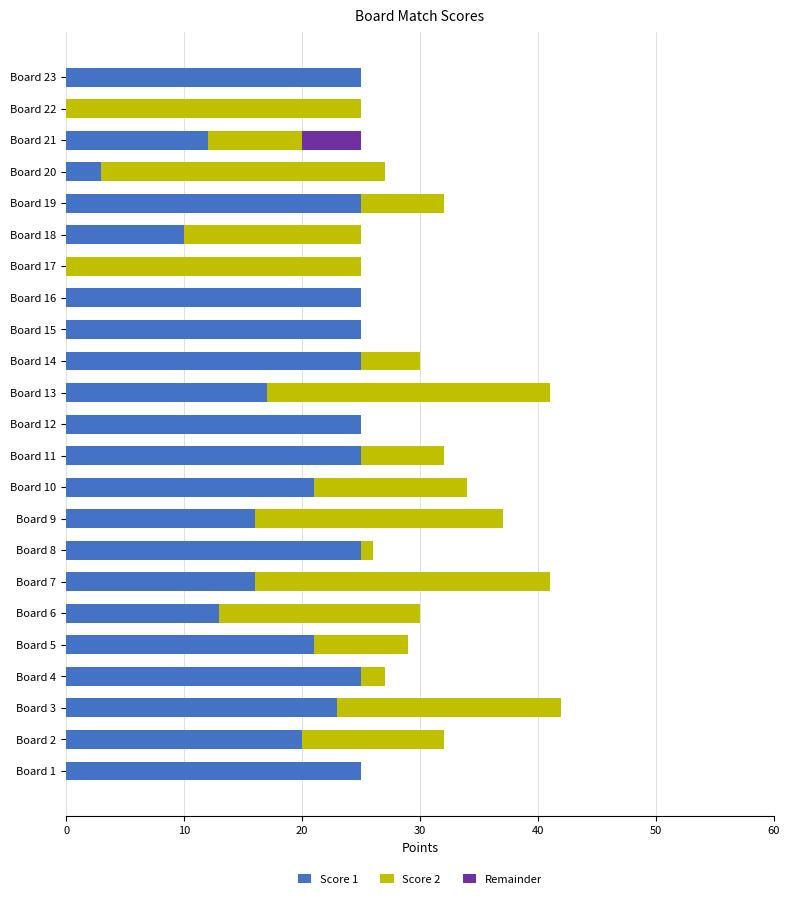

True or false: Score 1 has a value of 3 at Board 21.

False